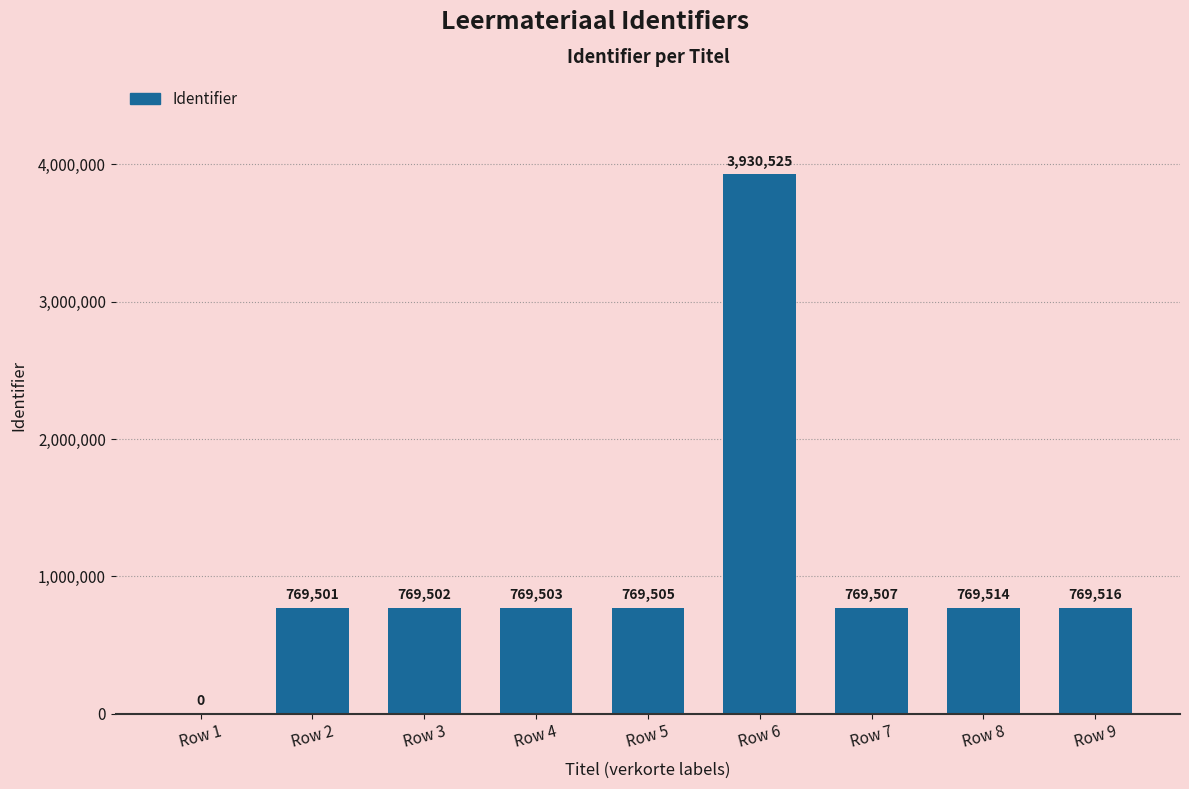

The chart shows a value of 769503 at Row 4. True or false?

True